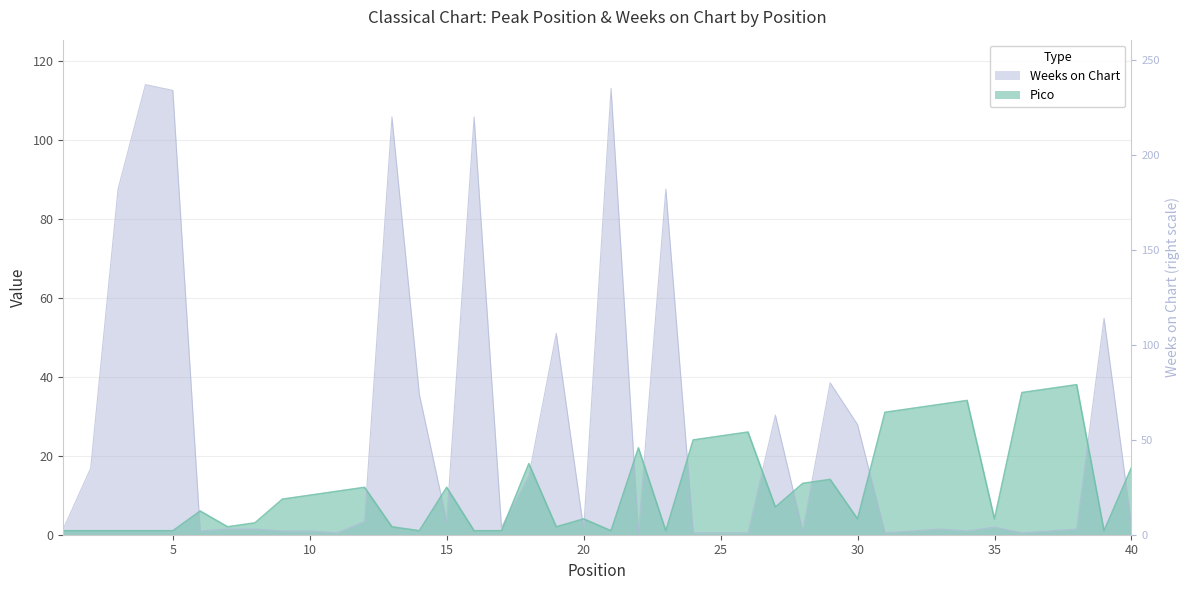

What is the spread (max minus min) of values at 25?

24.5